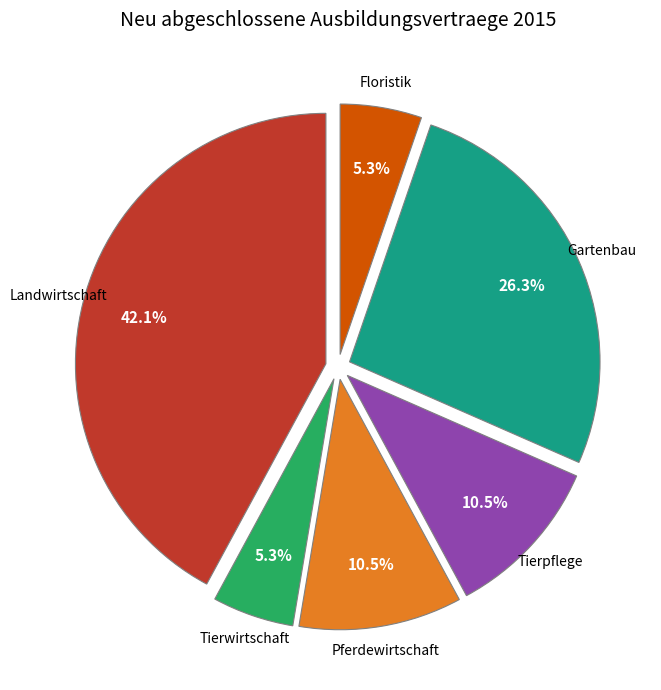

To the nearest percent, what is the difference between the largest and smallest slice percentages?

37%